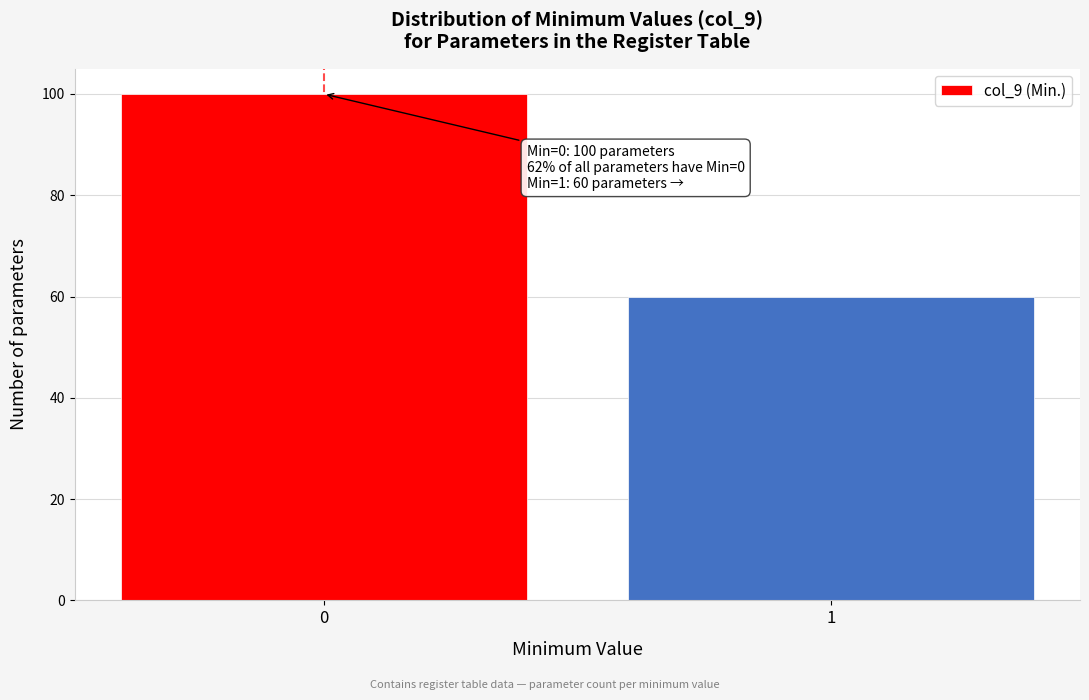

Reading left to right, transcribe all the data shown in this chart.

0=100	1=60